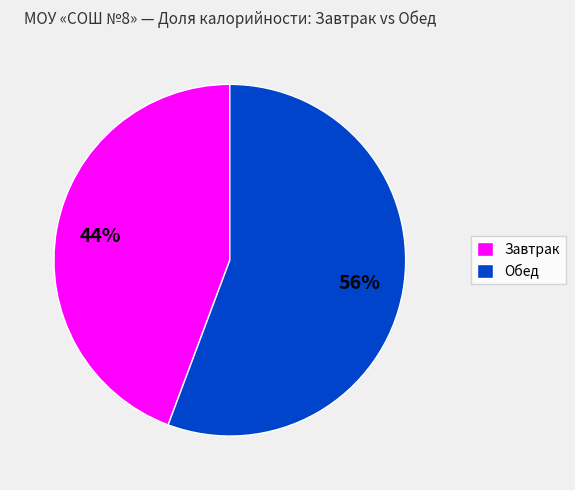

To the nearest percent, what is the combined percentage of Завтрак and Обед?

100%